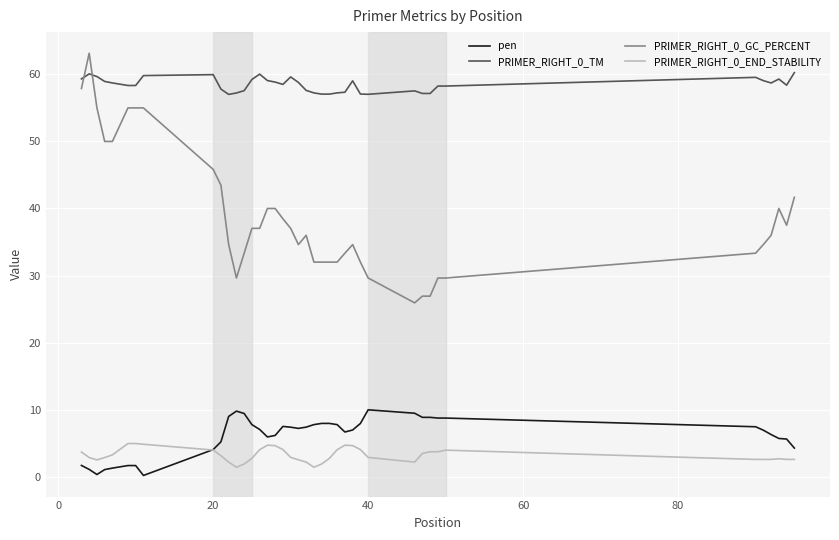

What is the maximum value shown in the chart?

63.2